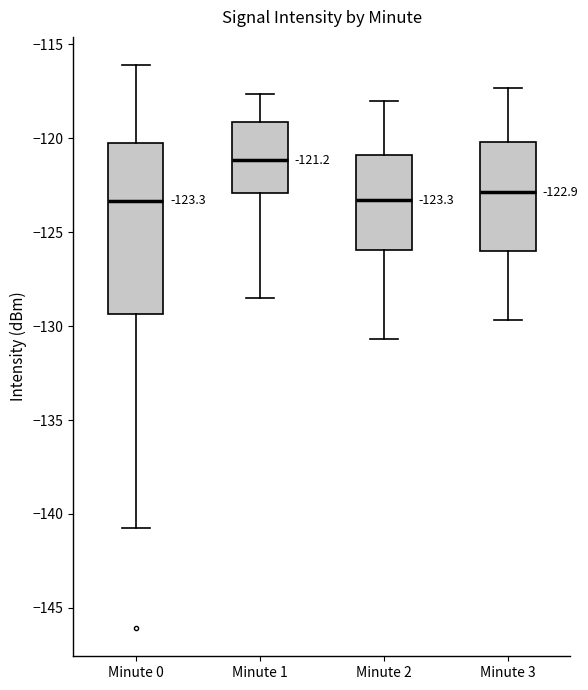

Which box's median line is the highest?

Minute 1